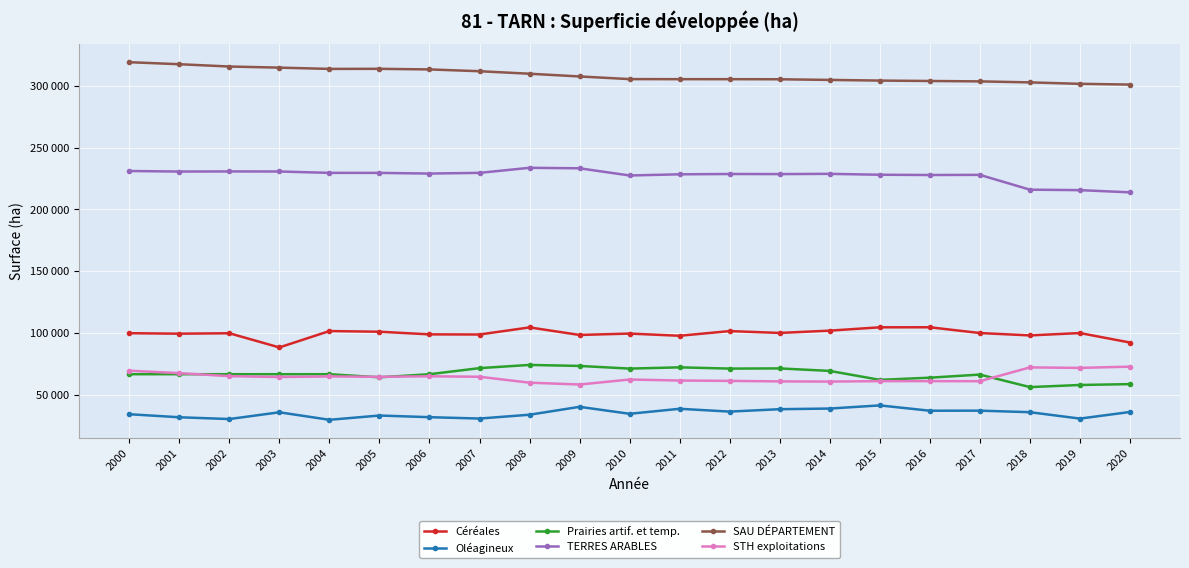

What is the average value of the Céréales series?

99841